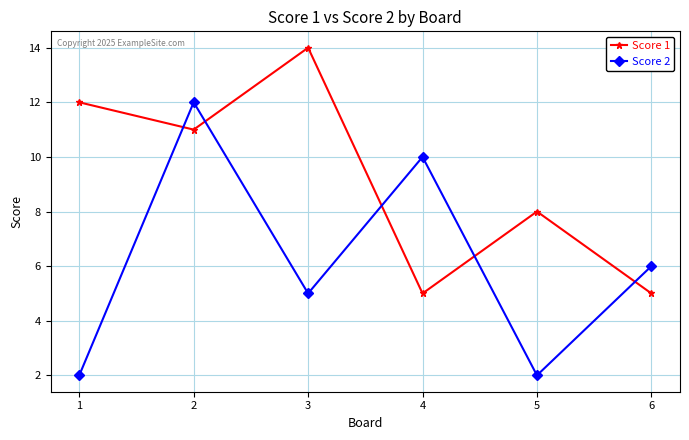

Which series has the largest total across all categories?

Score 1